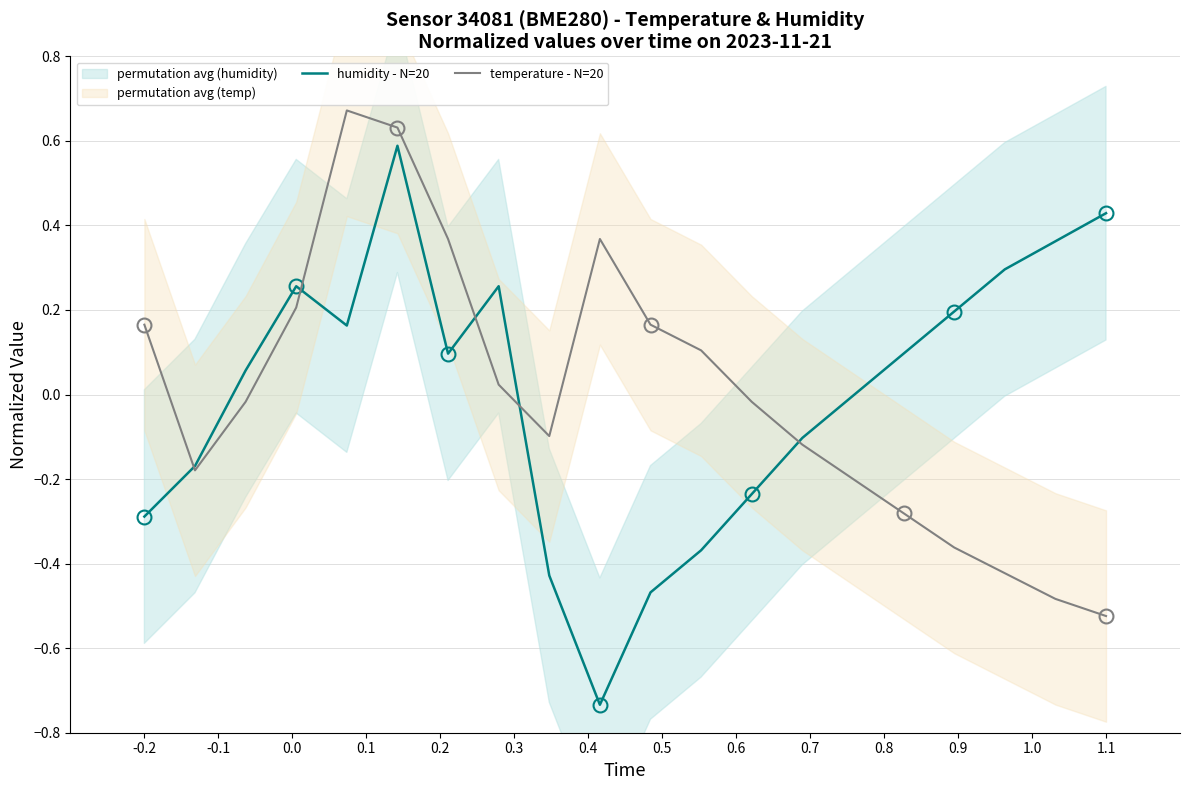

Does the chart have visible grid lines?

Yes